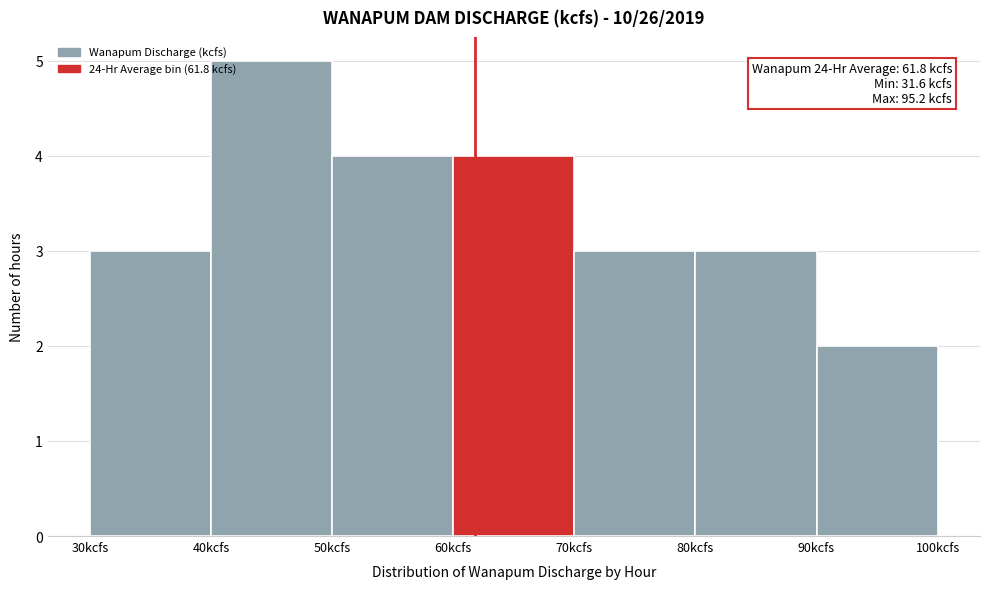

Over which range of the x-axis is the bar tallest?

40 to 50